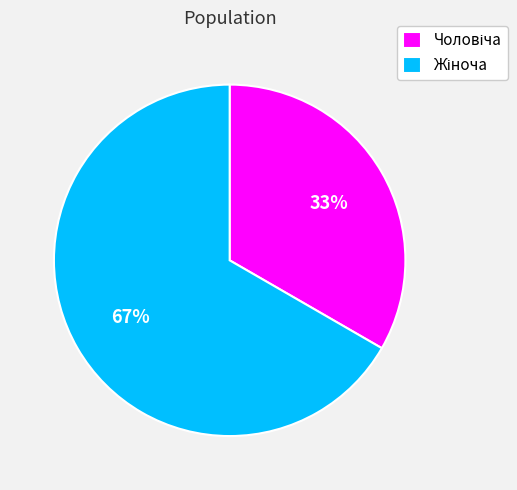

To the nearest percent, what is the average slice percentage?

50%